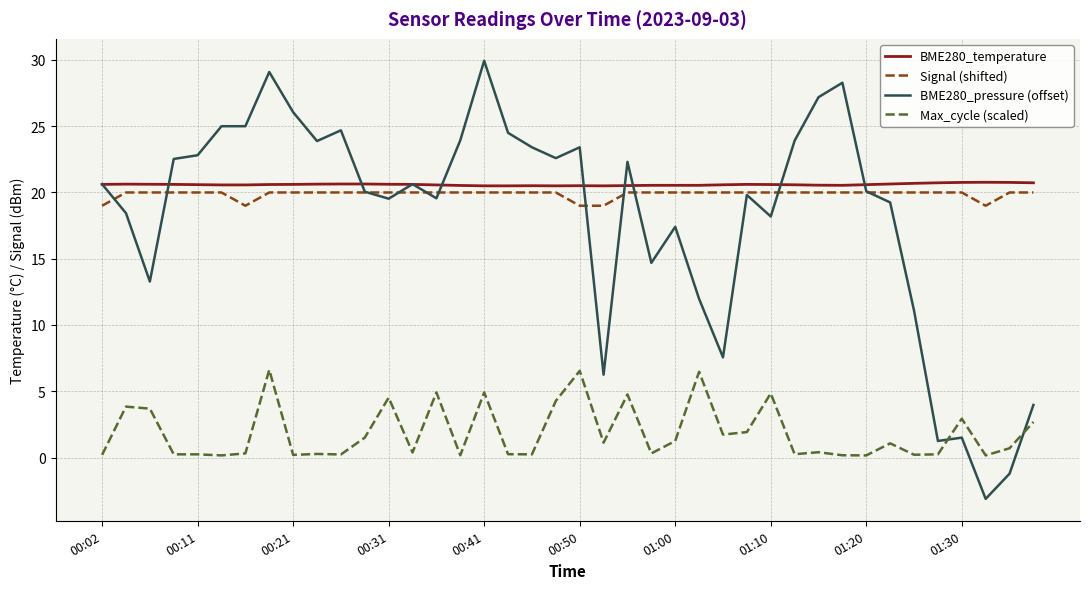

True or false: Signal (shifted) and Max_cycle (scaled) cross at least once.

False